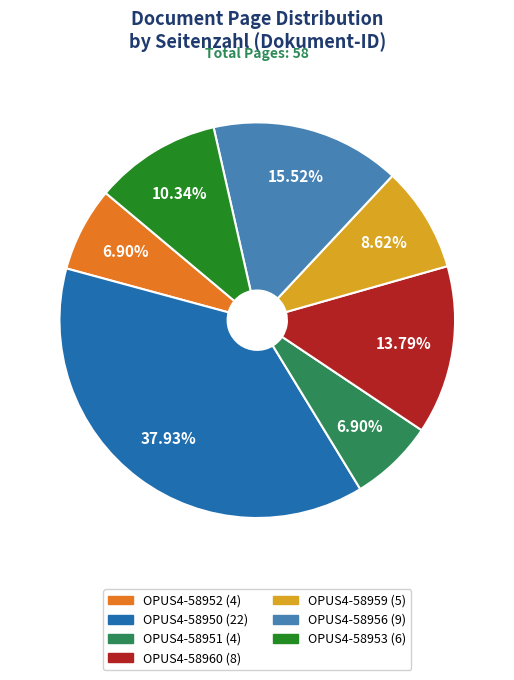

Between OPUS4-58953 and OPUS4-58951, which is larger?

OPUS4-58953